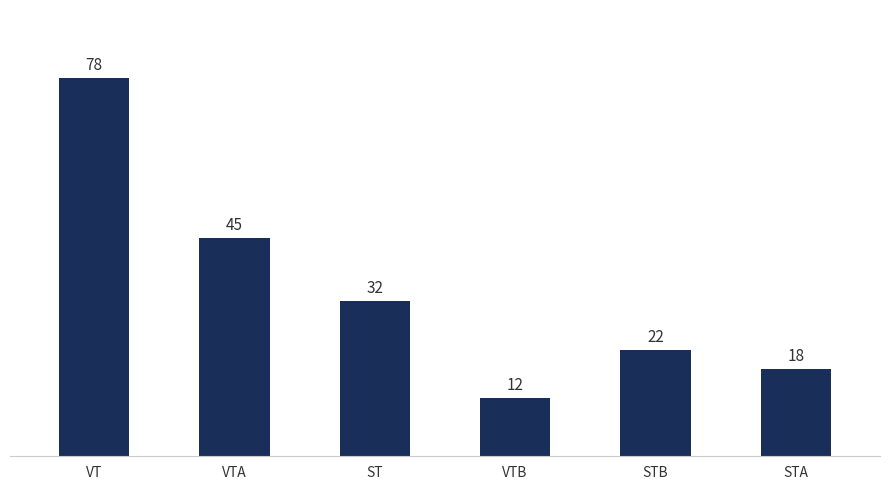

What is the difference between the maximum and minimum values?

66